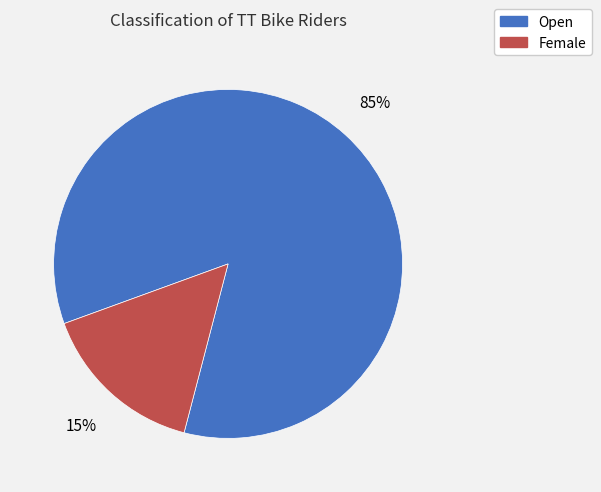

Does any single category account for the majority?

Yes